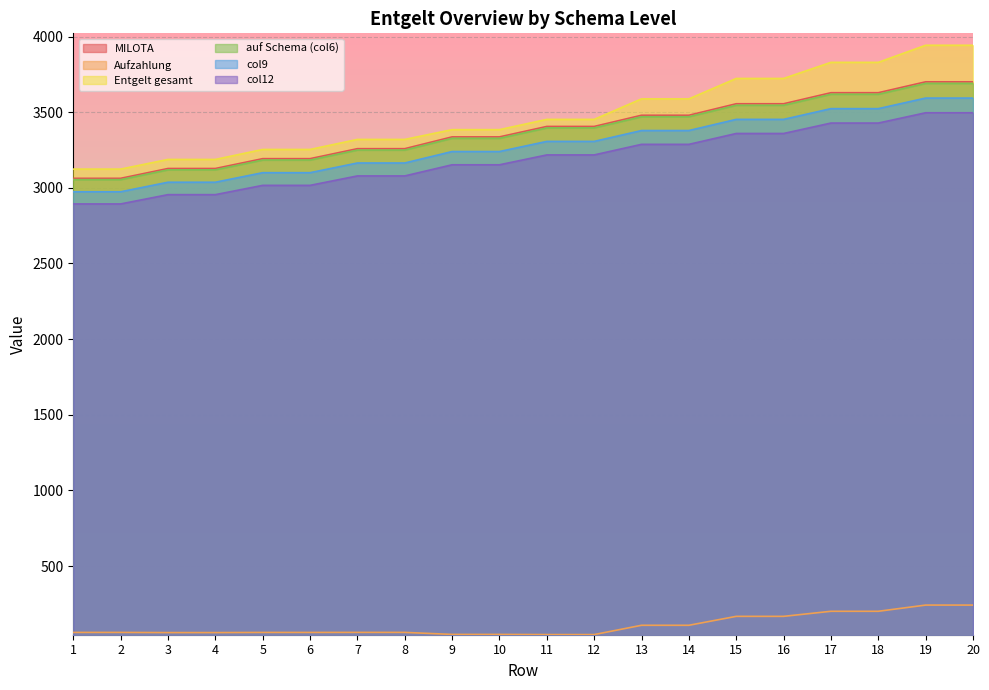

What is the sum of the Aufzahlung values at 9 and 13?

156.0